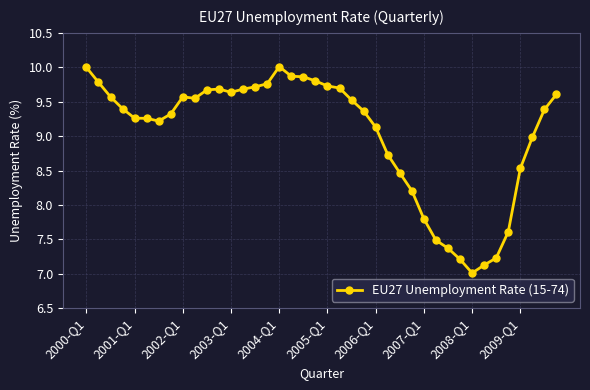

True or false: the data has more than 1 interior local peaks.

True